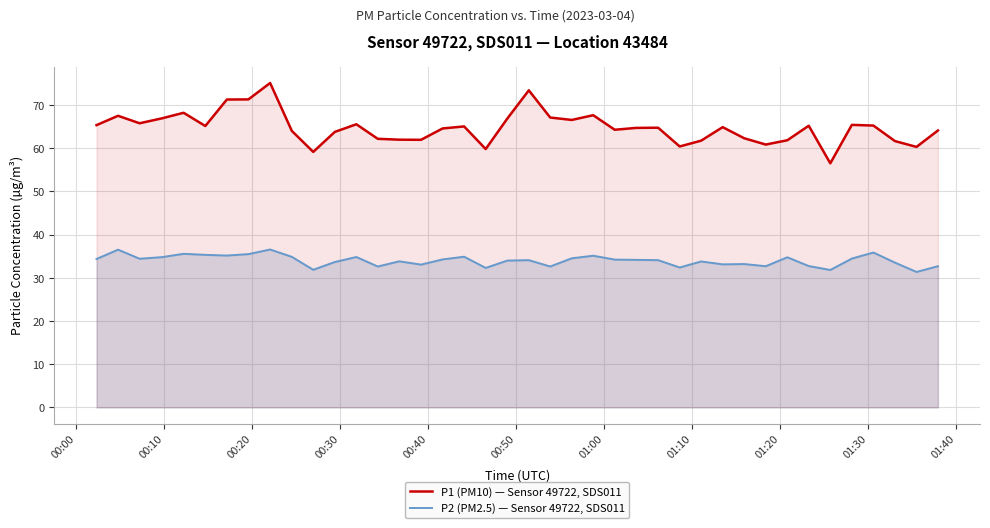

Which series has the largest total across all categories?

P1 (PM10) — Sensor 49722, SDS011